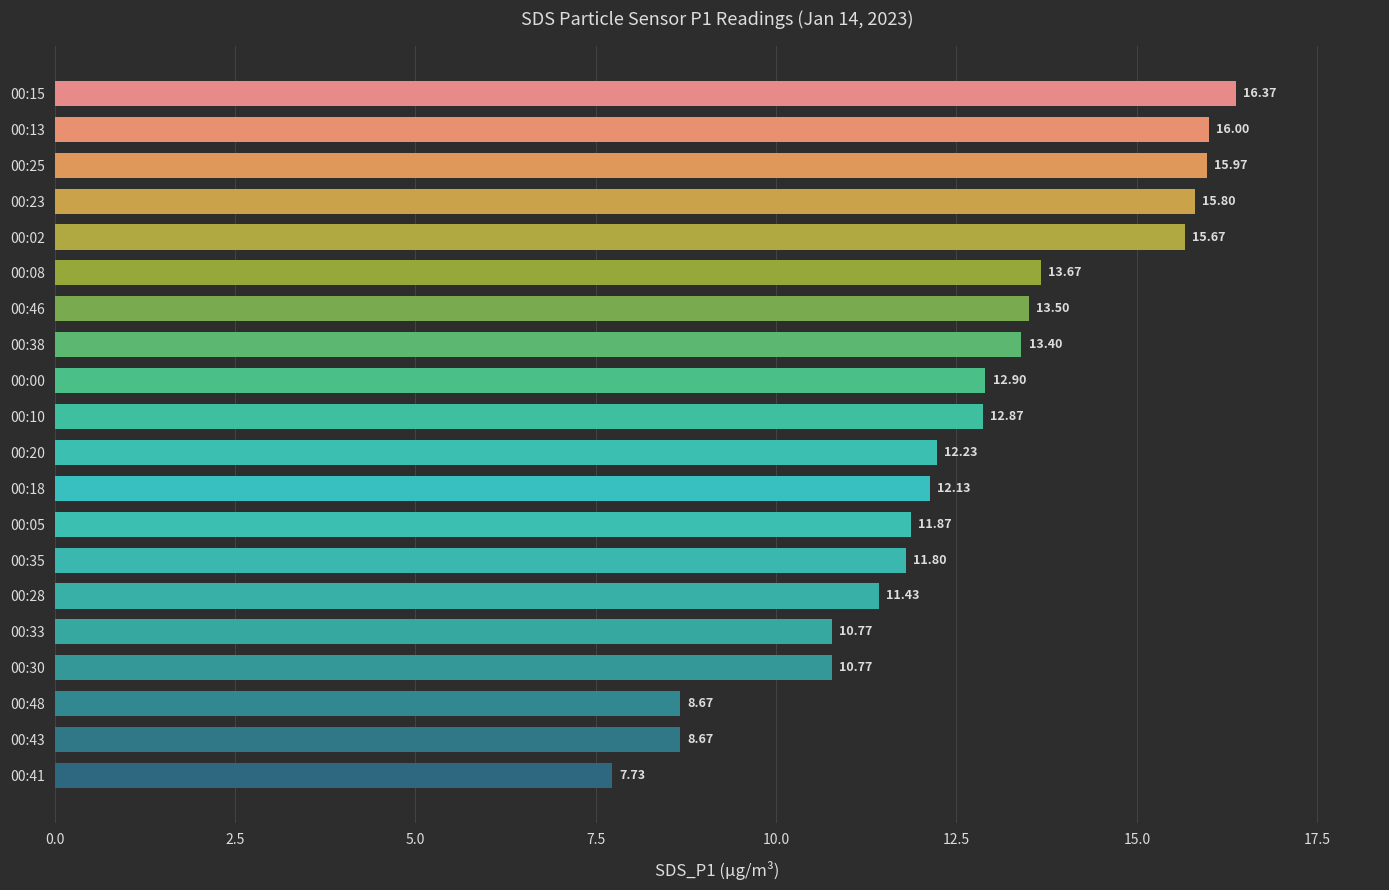

What is the ratio of the value at 00:28 to the value at 00:08?

0.8